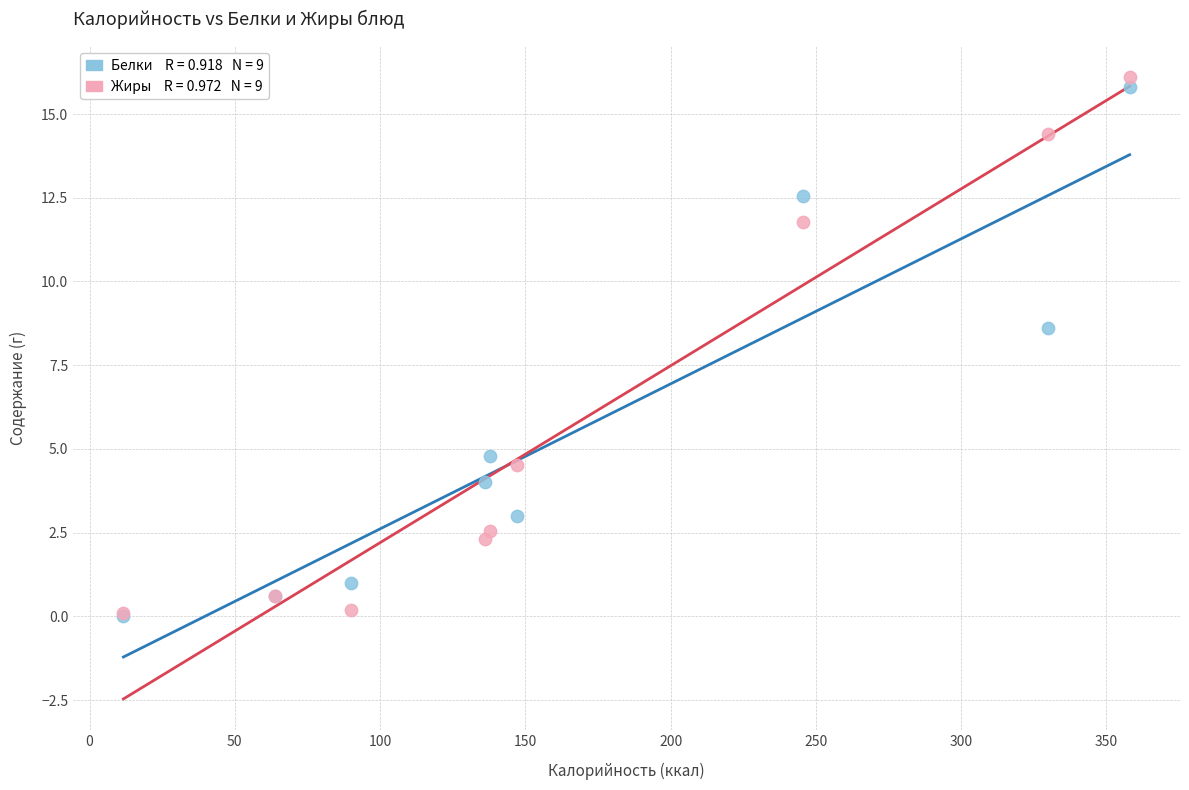

Across all series, what Y value is closest to 8?

8.6